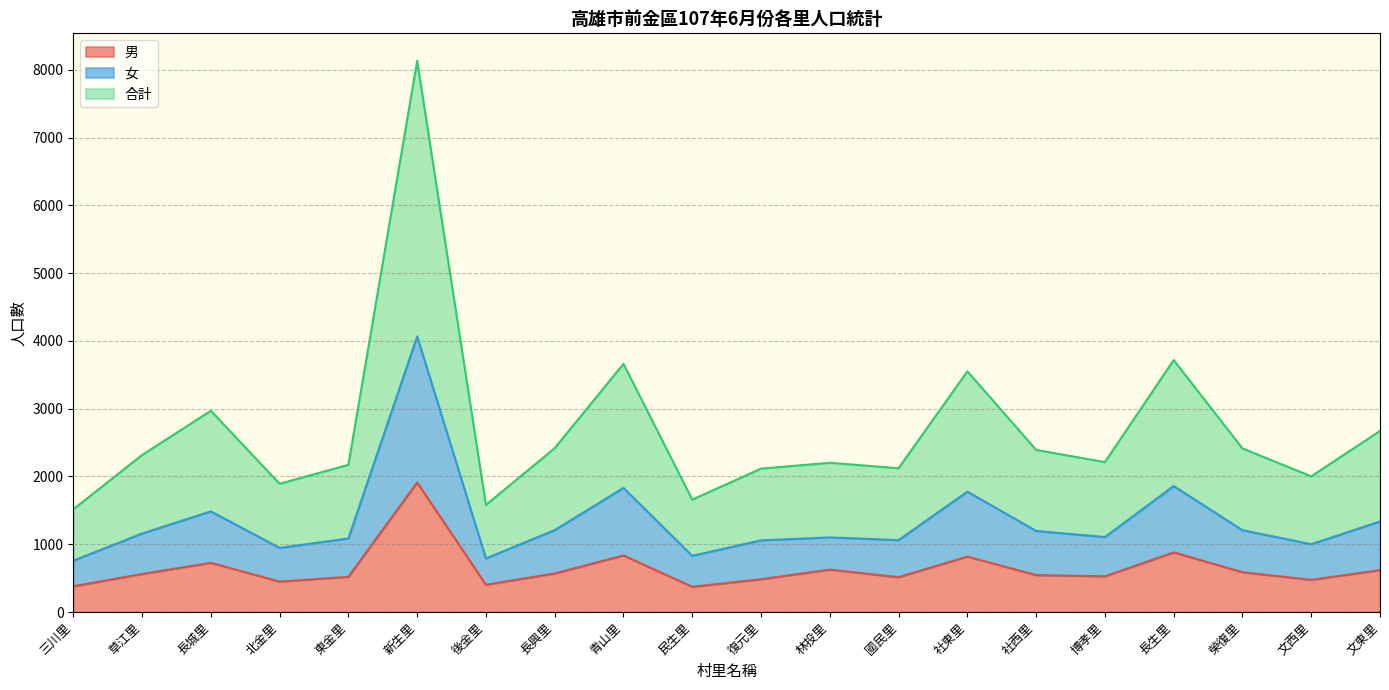

Rank the series by their maximum value, from highest to lowest.

合計, 女, 男